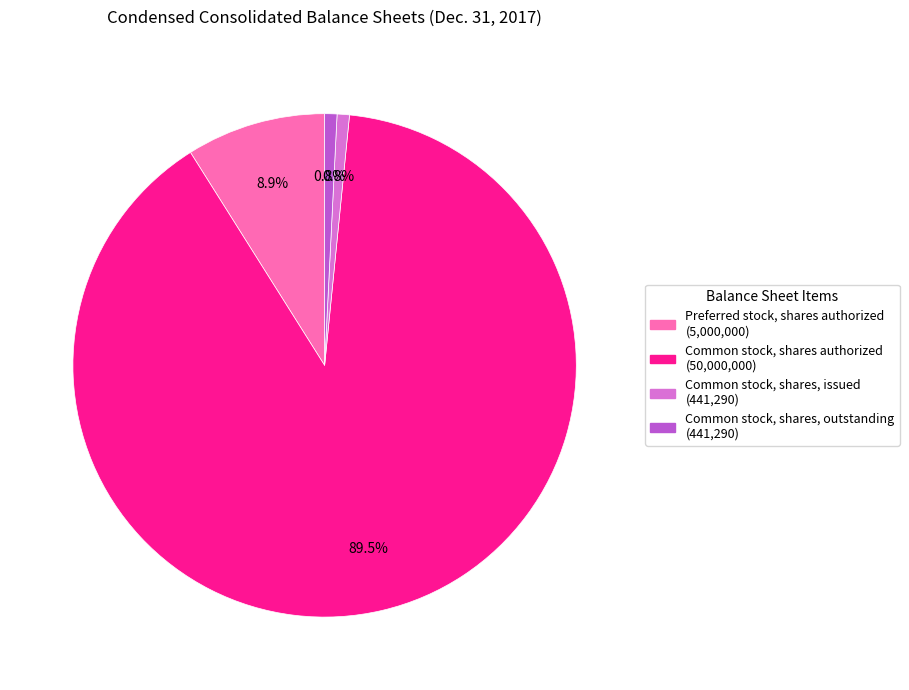

What is the ratio of the value at Common stock, shares, issued to the value at Common stock, shares, outstanding?

1.0